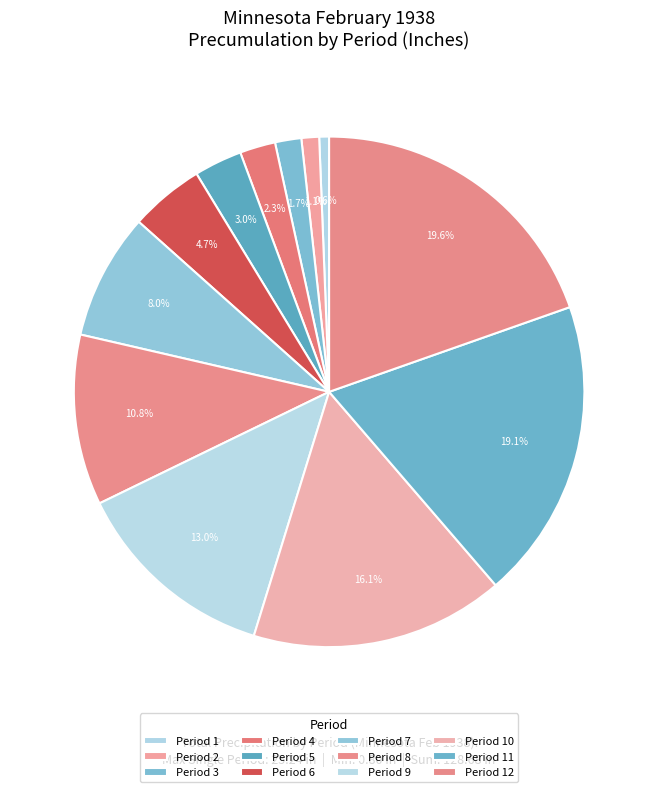

How many slices are in this pie chart?

12